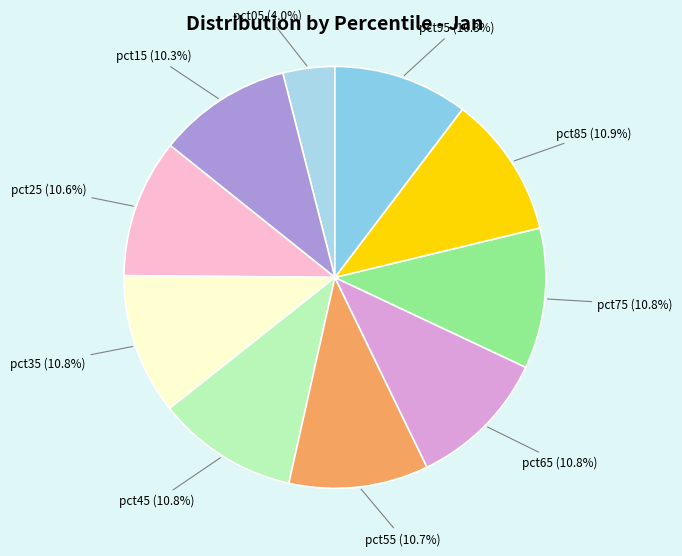

Which category has the smallest portion of the pie?

pct05